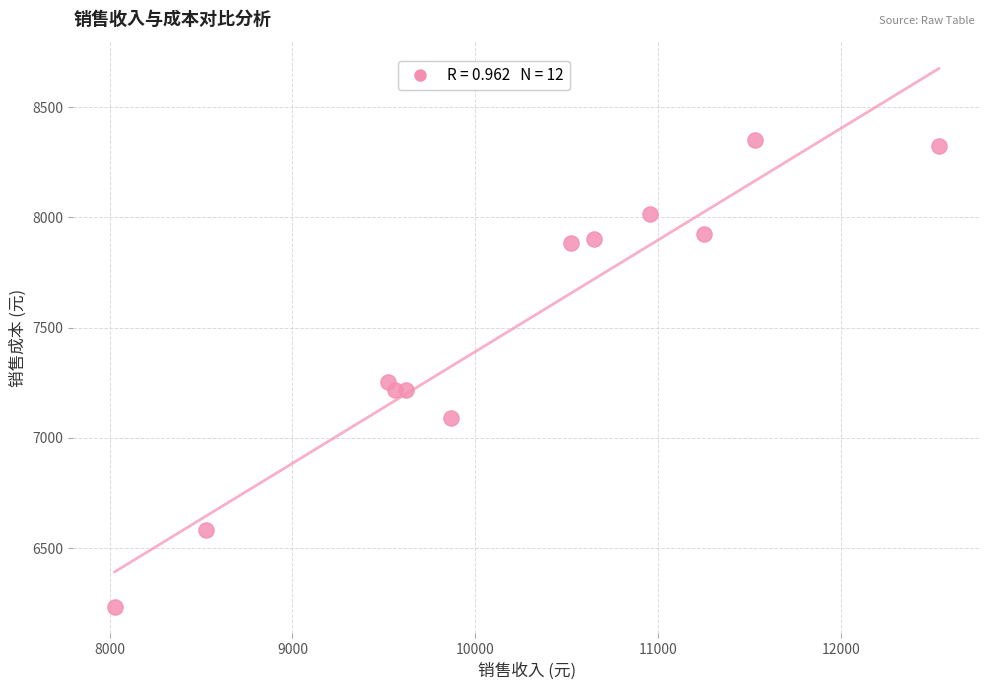

What Y value in the scatter plot is closest to 7293?

7251.5